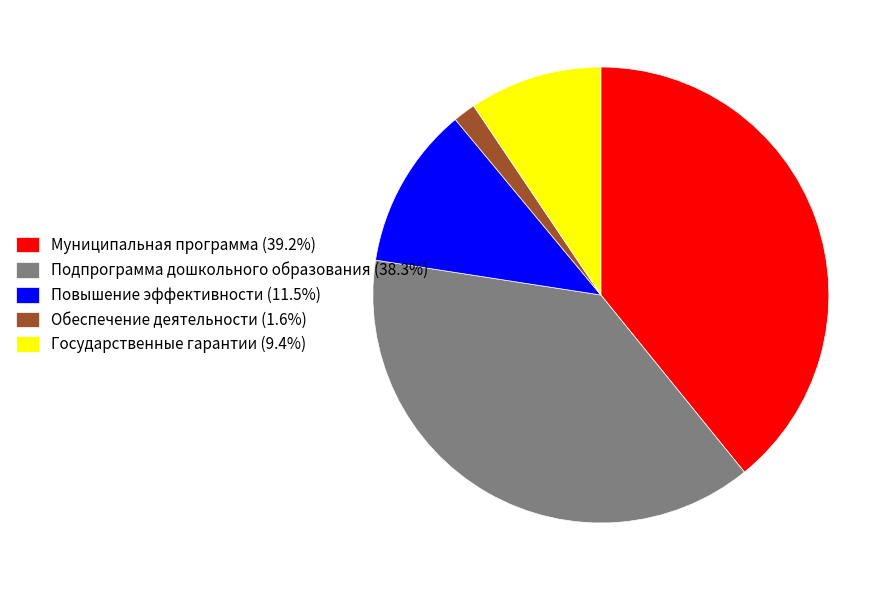

Is there a majority slice in this chart?

No